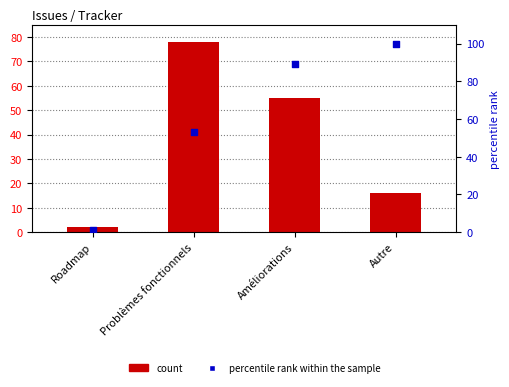

Which series has the largest total across all categories?

percentile rank within the sample